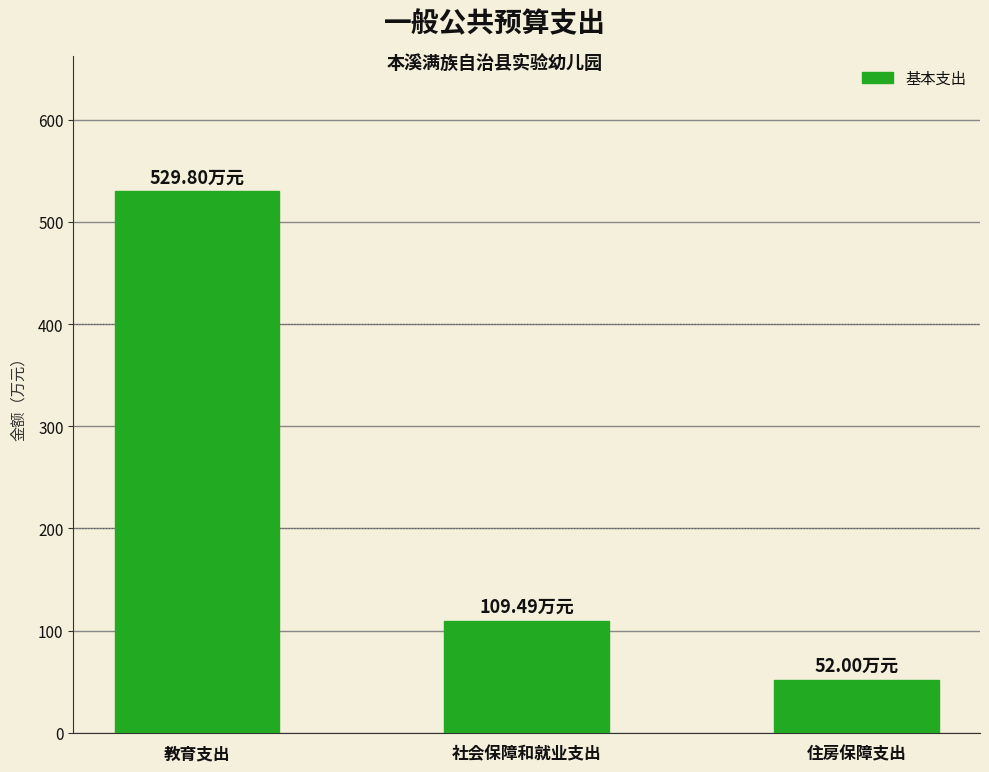

What is the value of the 3rd bar from the left?

52.0